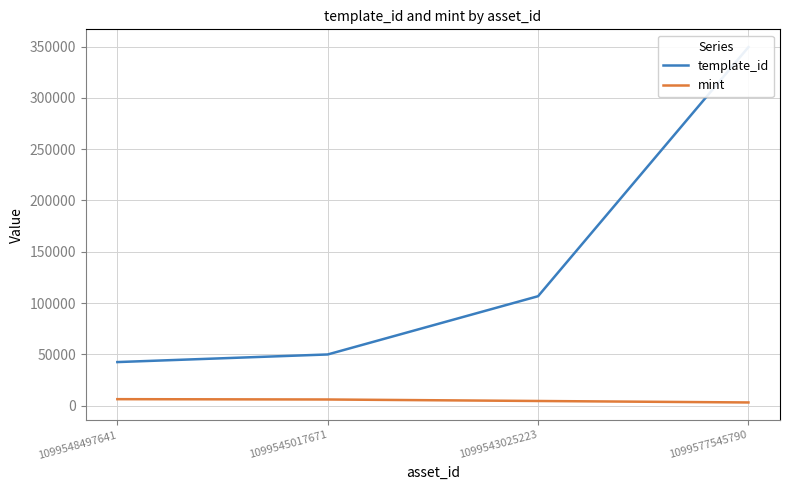

At which label does mint first exceed 5943?

1099548497641